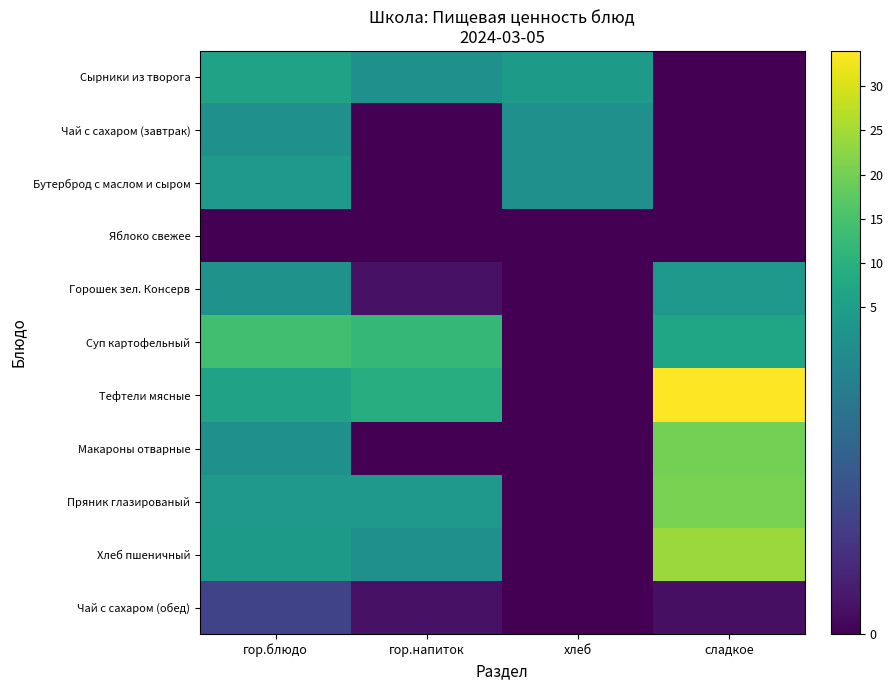

Count the number of categories in the chart.

4